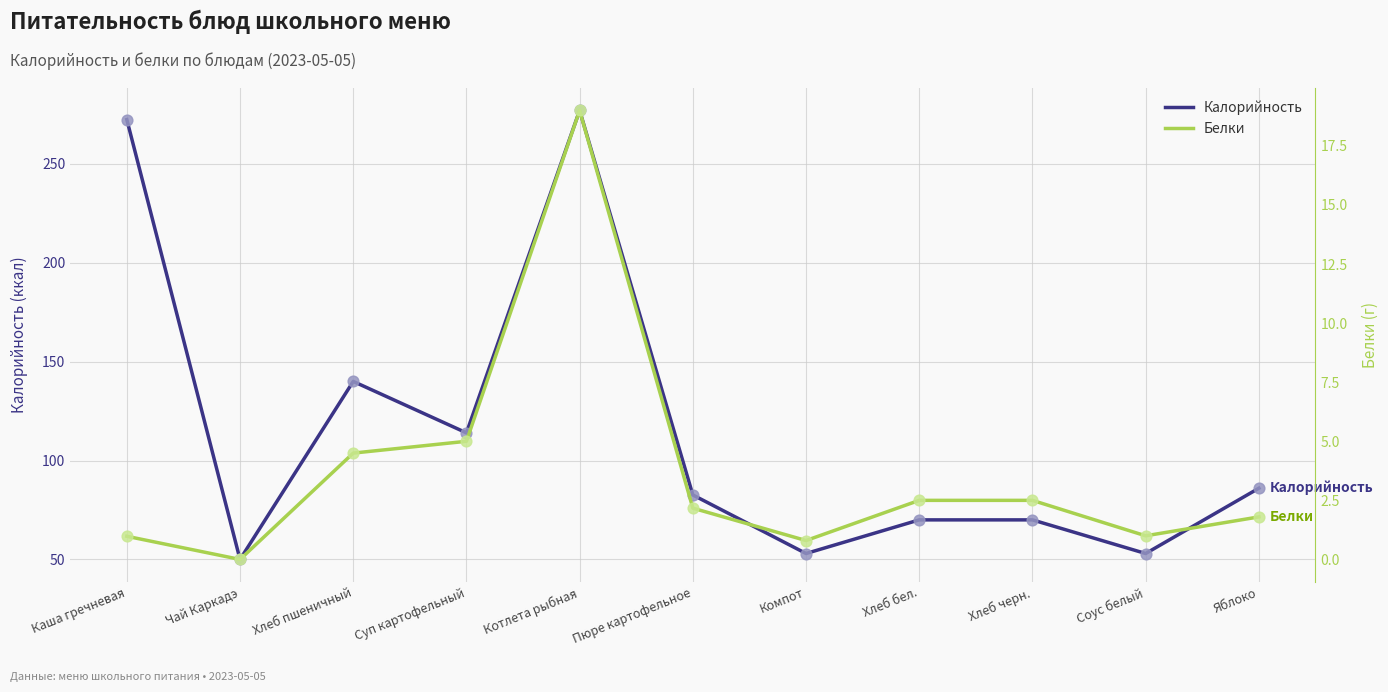

At how many categories does at least one series exceed 20?

11